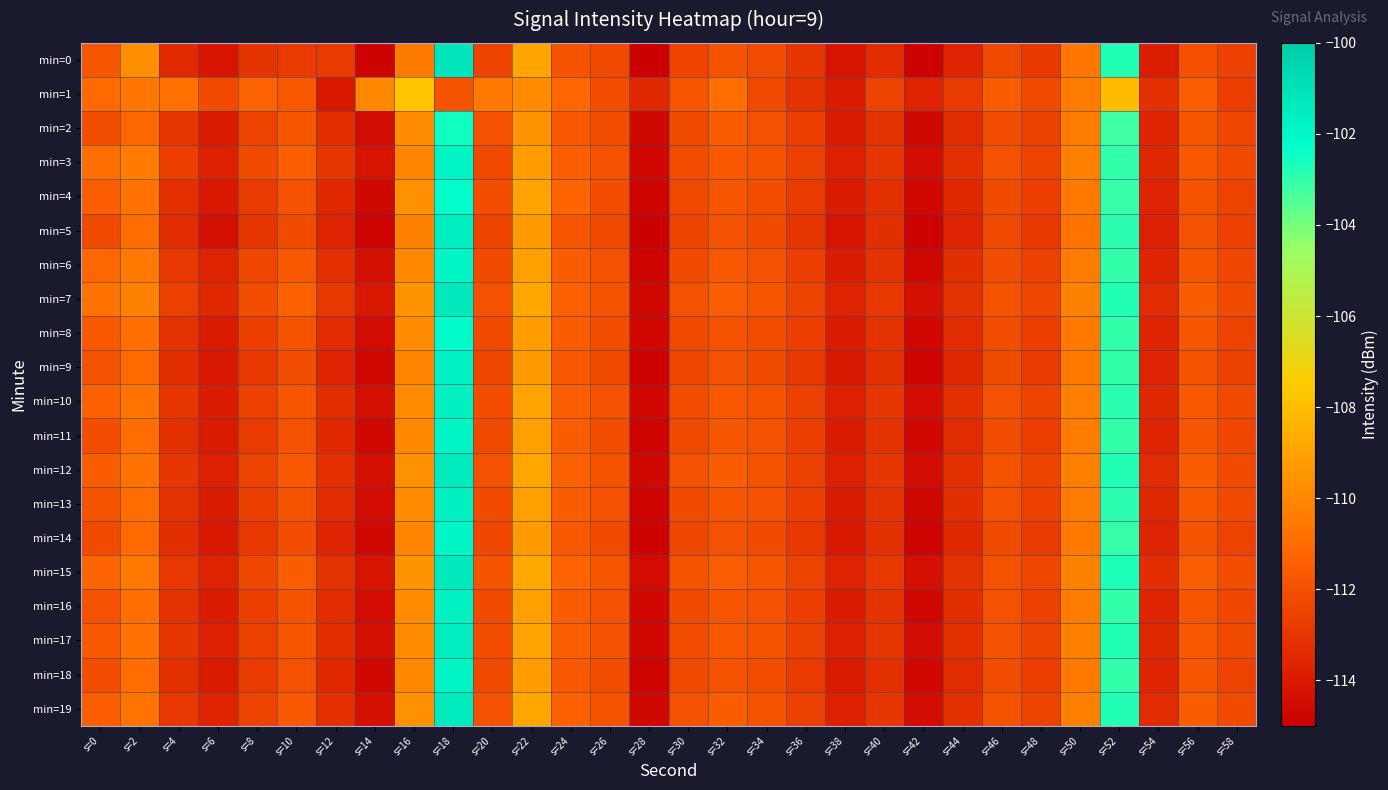

Reading left to right, list all the values displayed in this chart.

min=0: s=0=-111.8	s=2=-109.8	s=4=-113.4	s=6=-114.2	s=8=-113.0	s=10=-112.8	s=12=-112.8	s=14=-114.8	s=16=-110.5	s=18=-101.1	s=20=-112.5	s=22=-109.0	s=24=-111.9	s=26=-112.3	s=28=-115.0	s=30=-112.4	s=32=-111.9	s=34=-112.1	s=36=-113.0	s=38=-114.2	s=40=-113.3	s=42=-114.9	s=44=-113.6	s=46=-112.3	s=48=-112.9	s=50=-110.6	s=52=-102.8	s=54=-113.9	s=56=-112.0	s=58=-112.6
min=1: s=0=-111.1	s=2=-110.6	s=4=-110.8	s=6=-112.2	s=8=-111.3	s=10=-111.8	s=12=-114.0	s=14=-110.0	s=16=-107.7	s=18=-111.9	s=20=-110.5	s=22=-109.8	s=24=-111.2	s=26=-112.1	s=28=-113.5	s=30=-111.8	s=32=-110.9	s=34=-112.3	s=36=-113.1	s=38=-114.0	s=40=-112.5	s=42=-113.7	s=44=-112.8	s=46=-111.6	s=48=-112.2	s=50=-110.4	s=52=-108.1	s=54=-113.2	s=56=-111.5	s=58=-112.7
min=2: s=0=-112.1	s=2=-111.2	s=4=-113.0	s=6=-114.0	s=8=-112.5	s=10=-111.8	s=12=-113.3	s=14=-114.5	s=16=-109.8	s=18=-102.5	s=20=-112.0	s=22=-109.5	s=24=-111.7	s=26=-112.1	s=28=-114.6	s=30=-112.2	s=32=-111.6	s=34=-112.0	s=36=-112.7	s=38=-113.9	s=40=-113.1	s=42=-114.6	s=44=-113.4	s=46=-112.1	s=48=-112.6	s=50=-110.4	s=52=-103.2	s=54=-113.6	s=56=-111.8	s=58=-112.4
min=3: s=0=-110.9	s=2=-110.4	s=4=-112.7	s=6=-113.8	s=8=-112.2	s=10=-111.5	s=12=-113.0	s=14=-114.2	s=16=-110.1	s=18=-101.8	s=20=-112.3	s=22=-109.2	s=24=-111.5	s=26=-112.0	s=28=-114.7	s=30=-112.1	s=32=-111.7	s=34=-111.9	s=36=-112.6	s=38=-113.8	s=40=-113.0	s=42=-114.5	s=44=-113.2	s=46=-112.0	s=48=-112.5	s=50=-110.3	s=52=-103.0	s=54=-113.5	s=56=-111.7	s=58=-112.3
min=4: s=0=-111.5	s=2=-110.8	s=4=-113.2	s=6=-114.1	s=8=-112.8	s=10=-112.0	s=12=-113.5	s=14=-114.6	s=16=-109.7	s=18=-102.2	s=20=-112.1	s=22=-109.0	s=24=-111.3	s=26=-112.1	s=28=-114.8	s=30=-112.3	s=32=-111.8	s=34=-112.1	s=36=-112.8	s=38=-114.0	s=40=-113.2	s=42=-114.7	s=44=-113.5	s=46=-112.2	s=48=-112.7	s=50=-110.5	s=52=-103.1	s=54=-113.7	s=56=-111.9	s=58=-112.5
min=5: s=0=-112.3	s=2=-111.0	s=4=-113.4	s=6=-114.3	s=8=-113.0	s=10=-112.2	s=12=-113.7	s=14=-114.8	s=16=-110.2	s=18=-101.5	s=20=-112.5	s=22=-109.3	s=24=-111.8	s=26=-112.3	s=28=-115.0	s=30=-112.5	s=32=-112.0	s=34=-112.2	s=36=-113.0	s=38=-114.2	s=40=-113.3	s=42=-114.9	s=44=-113.6	s=46=-112.3	s=48=-112.9	s=50=-110.7	s=52=-102.9	s=54=-113.8	s=56=-112.0	s=58=-112.6
min=6: s=0=-111.2	s=2=-110.6	s=4=-112.9	s=6=-113.7	s=8=-112.4	s=10=-111.7	s=12=-113.2	s=14=-114.3	s=16=-110.0	s=18=-101.9	s=20=-112.2	s=22=-109.1	s=24=-111.6	s=26=-112.0	s=28=-114.8	s=30=-112.2	s=32=-111.7	s=34=-112.0	s=36=-112.7	s=38=-113.9	s=40=-113.1	s=42=-114.6	s=44=-113.3	s=46=-112.1	s=48=-112.6	s=50=-110.4	s=52=-103.0	s=54=-113.6	s=56=-111.8	s=58=-112.4
min=7: s=0=-110.8	s=2=-110.2	s=4=-112.6	s=6=-113.5	s=8=-112.1	s=10=-111.4	s=12=-112.9	s=14=-114.1	s=16=-109.6	s=18=-101.3	s=20=-112.0	s=22=-108.9	s=24=-111.4	s=26=-111.9	s=28=-114.6	s=30=-112.0	s=32=-111.5	s=34=-111.8	s=36=-112.5	s=38=-113.7	s=40=-112.9	s=42=-114.4	s=44=-113.1	s=46=-111.9	s=48=-112.4	s=50=-110.2	s=52=-102.8	s=54=-113.4	s=56=-111.6	s=58=-112.2
min=8: s=0=-111.7	s=2=-110.9	s=4=-113.1	s=6=-114.0	s=8=-112.7	s=10=-111.9	s=12=-113.4	s=14=-114.5	s=16=-109.9	s=18=-102.1	s=20=-112.3	s=22=-109.2	s=24=-111.6	s=26=-112.1	s=28=-114.7	s=30=-112.3	s=32=-111.9	s=34=-112.1	s=36=-112.7	s=38=-113.9	s=40=-113.1	s=42=-114.7	s=44=-113.4	s=46=-112.1	s=48=-112.7	s=50=-110.5	s=52=-103.0	s=54=-113.6	s=56=-111.8	s=58=-112.5
min=9: s=0=-112.0	s=2=-111.1	s=4=-113.3	s=6=-114.1	s=8=-112.9	s=10=-112.1	s=12=-113.6	s=14=-114.7	s=16=-110.1	s=18=-101.7	s=20=-112.4	s=22=-109.3	s=24=-111.7	s=26=-112.2	s=28=-114.9	s=30=-112.4	s=32=-112.0	s=34=-112.2	s=36=-112.9	s=38=-114.1	s=40=-113.2	s=42=-114.8	s=44=-113.5	s=46=-112.2	s=48=-112.8	s=50=-110.6	s=52=-103.0	s=54=-113.7	s=56=-111.9	s=58=-112.6
min=10: s=0=-111.4	s=2=-110.7	s=4=-113.0	s=6=-113.9	s=8=-112.6	s=10=-111.8	s=12=-113.3	s=14=-114.4	s=16=-109.8	s=18=-101.6	s=20=-112.1	s=22=-109.0	s=24=-111.5	s=26=-112.0	s=28=-114.7	s=30=-112.1	s=32=-111.7	s=34=-111.9	s=36=-112.6	s=38=-113.8	s=40=-113.0	s=42=-114.5	s=44=-113.2	s=46=-112.0	s=48=-112.5	s=50=-110.3	s=52=-102.9	s=54=-113.5	s=56=-111.7	s=58=-112.3
min=11: s=0=-112.1	s=2=-111.0	s=4=-113.2	s=6=-114.0	s=8=-112.8	s=10=-112.0	s=12=-113.5	s=14=-114.6	s=16=-110.0	s=18=-101.8	s=20=-112.3	s=22=-109.1	s=24=-111.6	s=26=-112.1	s=28=-114.8	s=30=-112.2	s=32=-111.8	s=34=-112.0	s=36=-112.7	s=38=-113.9	s=40=-113.1	s=42=-114.7	s=44=-113.4	s=46=-112.1	s=48=-112.7	s=50=-110.4	s=52=-103.0	s=54=-113.6	s=56=-111.8	s=58=-112.4
min=12: s=0=-111.6	s=2=-110.8	s=4=-113.0	s=6=-113.8	s=8=-112.5	s=10=-111.7	s=12=-113.2	s=14=-114.3	s=16=-109.7	s=18=-101.4	s=20=-112.0	s=22=-108.9	s=24=-111.4	s=26=-111.9	s=28=-114.6	s=30=-112.0	s=32=-111.6	s=34=-111.9	s=36=-112.6	s=38=-113.8	s=40=-113.0	s=42=-114.5	s=44=-113.2	s=46=-111.9	s=48=-112.5	s=50=-110.3	s=52=-102.8	s=54=-113.4	s=56=-111.6	s=58=-112.2
min=13: s=0=-111.9	s=2=-111.0	s=4=-113.1	s=6=-113.9	s=8=-112.7	s=10=-111.9	s=12=-113.4	s=14=-114.5	s=16=-109.9	s=18=-101.6	s=20=-112.2	s=22=-109.1	s=24=-111.6	s=26=-112.0	s=28=-114.8	s=30=-112.2	s=32=-111.8	s=34=-112.0	s=36=-112.7	s=38=-113.9	s=40=-113.1	s=42=-114.6	s=44=-113.3	s=46=-112.0	s=48=-112.6	s=50=-110.4	s=52=-102.9	s=54=-113.5	s=56=-111.7	s=58=-112.3
min=14: s=0=-112.2	s=2=-111.1	s=4=-113.3	s=6=-114.1	s=8=-112.9	s=10=-112.1	s=12=-113.6	s=14=-114.7	s=16=-110.1	s=18=-101.9	s=20=-112.4	s=22=-109.3	s=24=-111.7	s=26=-112.2	s=28=-114.9	s=30=-112.4	s=32=-112.0	s=34=-112.2	s=36=-112.9	s=38=-114.1	s=40=-113.2	s=42=-114.8	s=44=-113.5	s=46=-112.2	s=48=-112.8	s=50=-110.6	s=52=-103.1	s=54=-113.7	s=56=-111.9	s=58=-112.5
min=15: s=0=-111.3	s=2=-110.6	s=4=-112.9	s=6=-113.7	s=8=-112.4	s=10=-111.6	s=12=-113.1	s=14=-114.2	s=16=-109.6	s=18=-101.3	s=20=-111.9	s=22=-108.8	s=24=-111.3	s=26=-111.8	s=28=-114.5	s=30=-111.9	s=32=-111.5	s=34=-111.8	s=36=-112.5	s=38=-113.7	s=40=-112.9	s=42=-114.4	s=44=-113.1	s=46=-111.9	s=48=-112.4	s=50=-110.2	s=52=-102.7	s=54=-113.3	s=56=-111.5	s=58=-112.1
min=16: s=0=-112.0	s=2=-110.9	s=4=-113.1	s=6=-113.9	s=8=-112.7	s=10=-111.9	s=12=-113.4	s=14=-114.5	s=16=-109.9	s=18=-101.7	s=20=-112.2	s=22=-109.1	s=24=-111.6	s=26=-112.0	s=28=-114.7	s=30=-112.2	s=32=-111.8	s=34=-112.0	s=36=-112.7	s=38=-113.9	s=40=-113.1	s=42=-114.6	s=44=-113.3	s=46=-112.0	s=48=-112.6	s=50=-110.4	s=52=-103.0	s=54=-113.6	s=56=-111.8	s=58=-112.4
min=17: s=0=-111.7	s=2=-110.8	s=4=-113.0	s=6=-113.8	s=8=-112.6	s=10=-111.8	s=12=-113.3	s=14=-114.4	s=16=-109.8	s=18=-101.5	s=20=-112.1	s=22=-109.0	s=24=-111.5	s=26=-112.0	s=28=-114.7	s=30=-112.1	s=32=-111.7	s=34=-111.9	s=36=-112.6	s=38=-113.8	s=40=-113.0	s=42=-114.5	s=44=-113.2	s=46=-112.0	s=48=-112.5	s=50=-110.3	s=52=-102.8	s=54=-113.5	s=56=-111.7	s=58=-112.3
min=18: s=0=-112.1	s=2=-111.0	s=4=-113.2	s=6=-114.0	s=8=-112.8	s=10=-112.0	s=12=-113.5	s=14=-114.6	s=16=-110.0	s=18=-101.8	s=20=-112.3	s=22=-109.2	s=24=-111.7	s=26=-112.1	s=28=-114.8	s=30=-112.3	s=32=-111.9	s=34=-112.1	s=36=-112.8	s=38=-114.0	s=40=-113.2	s=42=-114.7	s=44=-113.4	s=46=-112.1	s=48=-112.7	s=50=-110.5	s=52=-103.0	s=54=-113.6	s=56=-111.8	s=58=-112.5
min=19: s=0=-111.5	s=2=-110.7	s=4=-112.9	s=6=-113.7	s=8=-112.5	s=10=-111.7	s=12=-113.2	s=14=-114.3	s=16=-109.7	s=18=-101.4	s=20=-112.0	s=22=-108.9	s=24=-111.4	s=26=-111.9	s=28=-114.6	s=30=-112.0	s=32=-111.6	s=34=-111.9	s=36=-112.6	s=38=-113.8	s=40=-113.0	s=42=-114.5	s=44=-113.2	s=46=-111.9	s=48=-112.5	s=50=-110.3	s=52=-102.8	s=54=-113.4	s=56=-111.6	s=58=-112.2